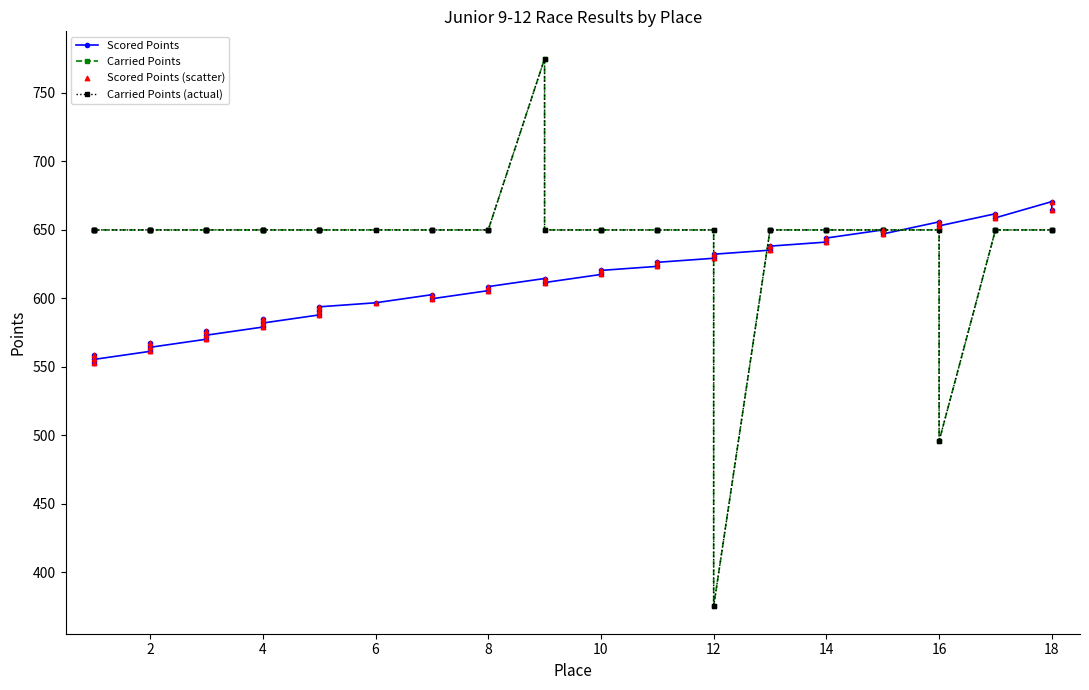

Which series reaches the maximum Y coordinate?

Carried Points